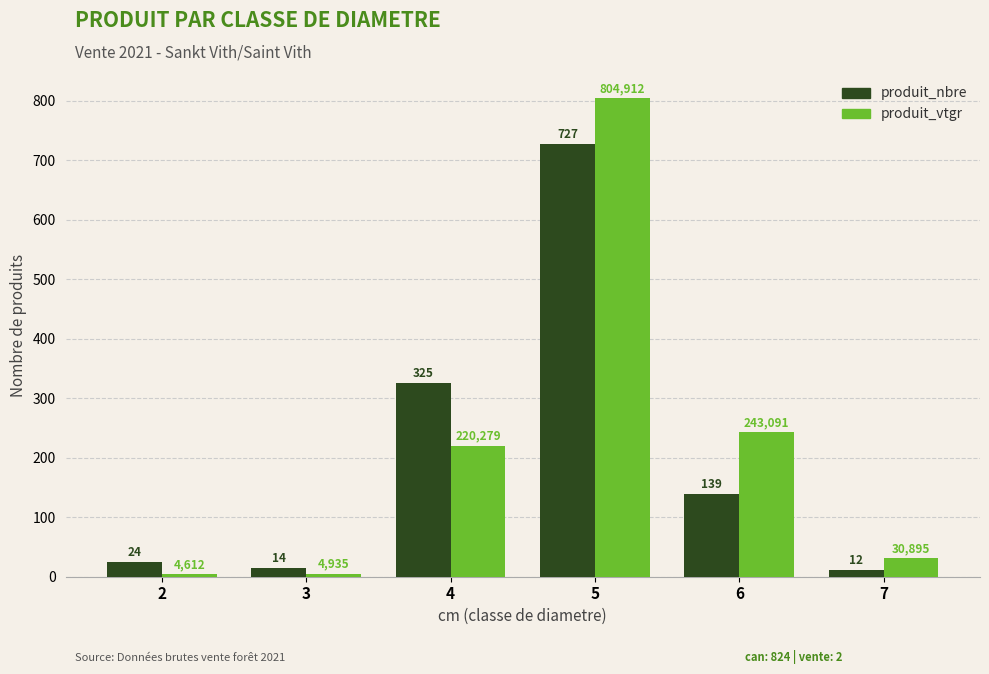

Which category has the highest value in the produit_vtgr series?

5